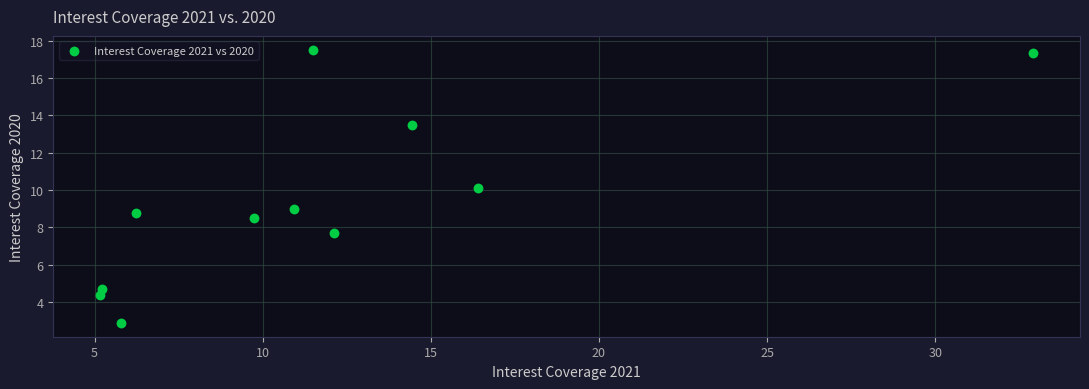

What is the average X value?

11.9